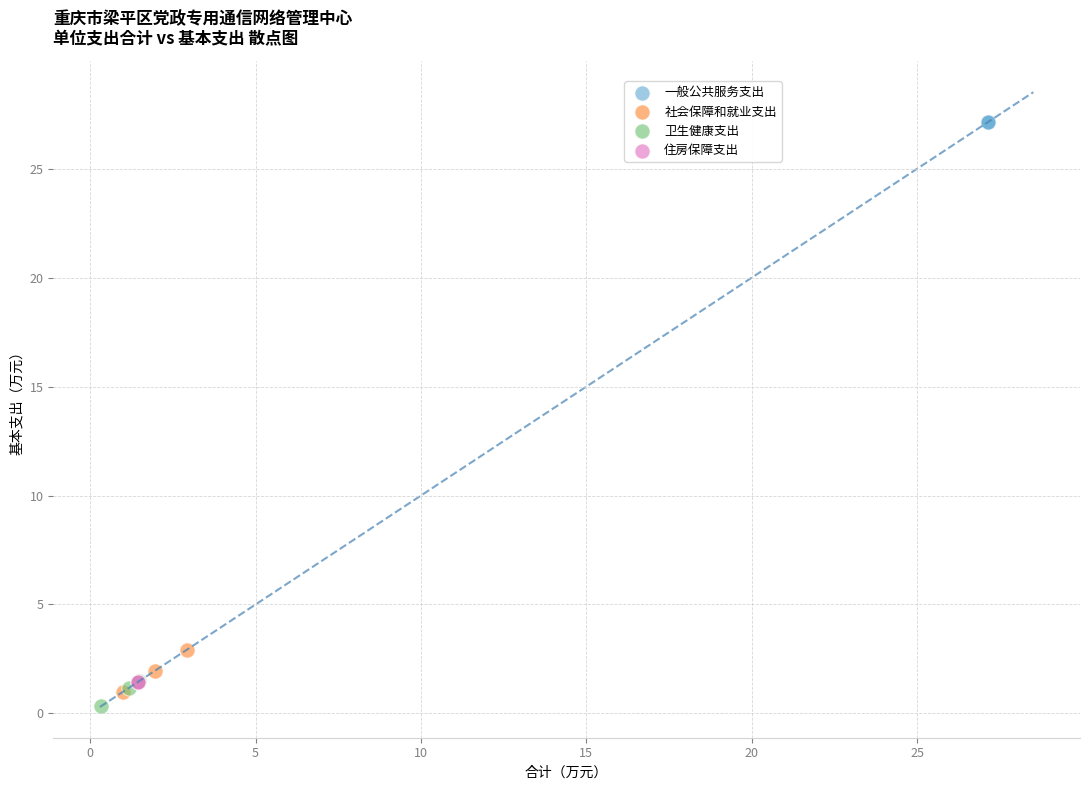

What are all the series names shown in the legend?

一般公共服务支出, 社会保障和就业支出, 卫生健康支出, 住房保障支出